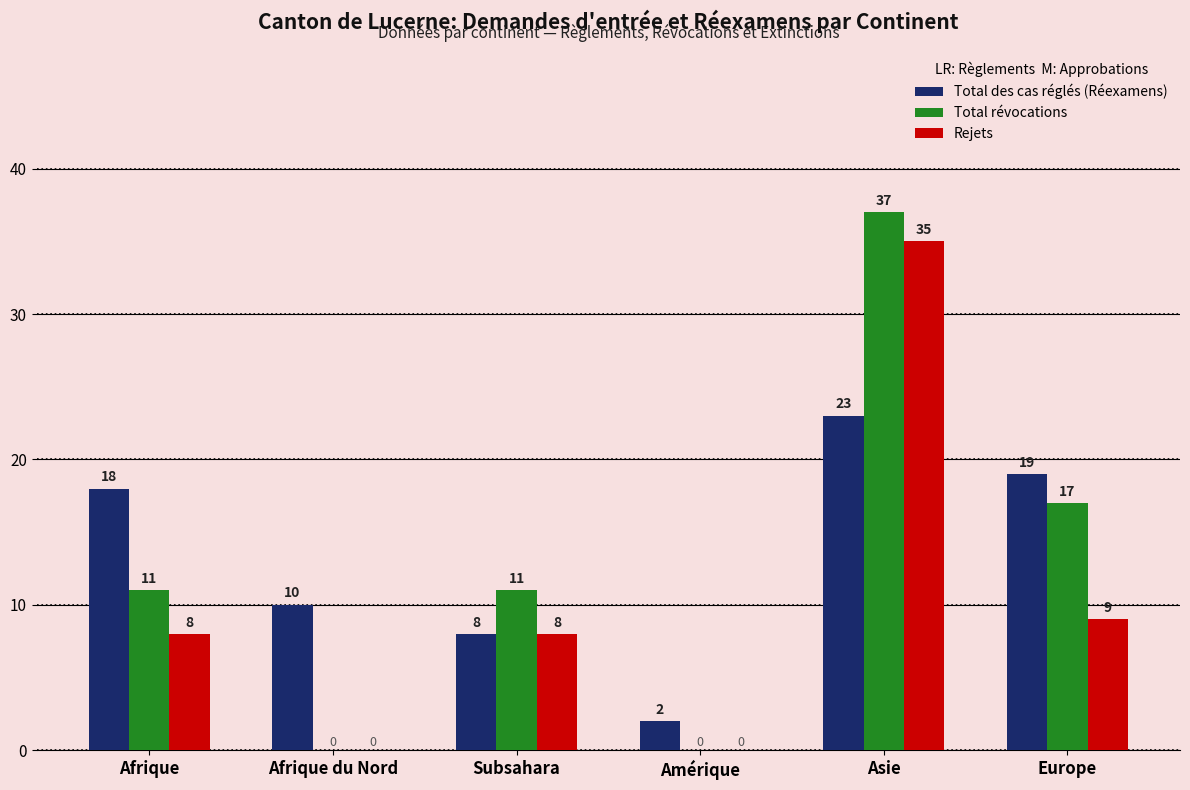

What is the sum of the Total révocations values at Afrique du Nord and Afrique?

11